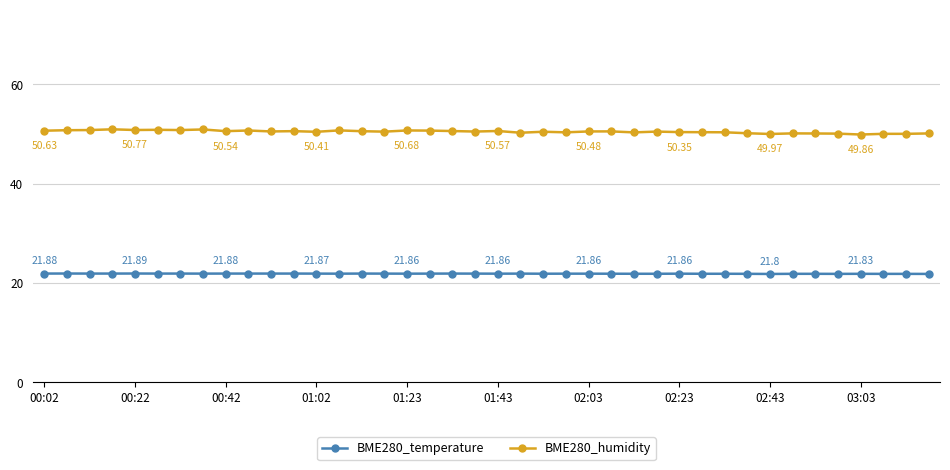

What is the value of the BME280_temperature point at the 13th from the left?

21.9